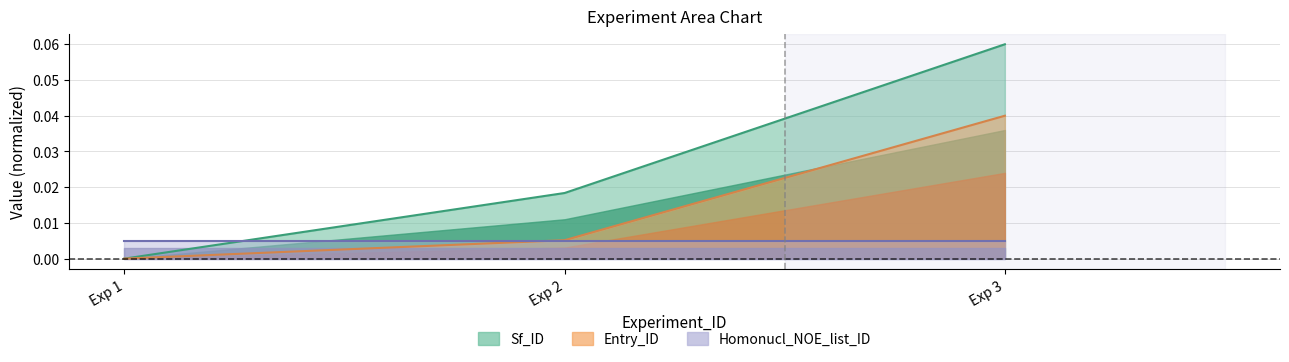

Is the value of Entry_ID at Exp 2 greater than the value of Sf_ID at Exp 2?

No